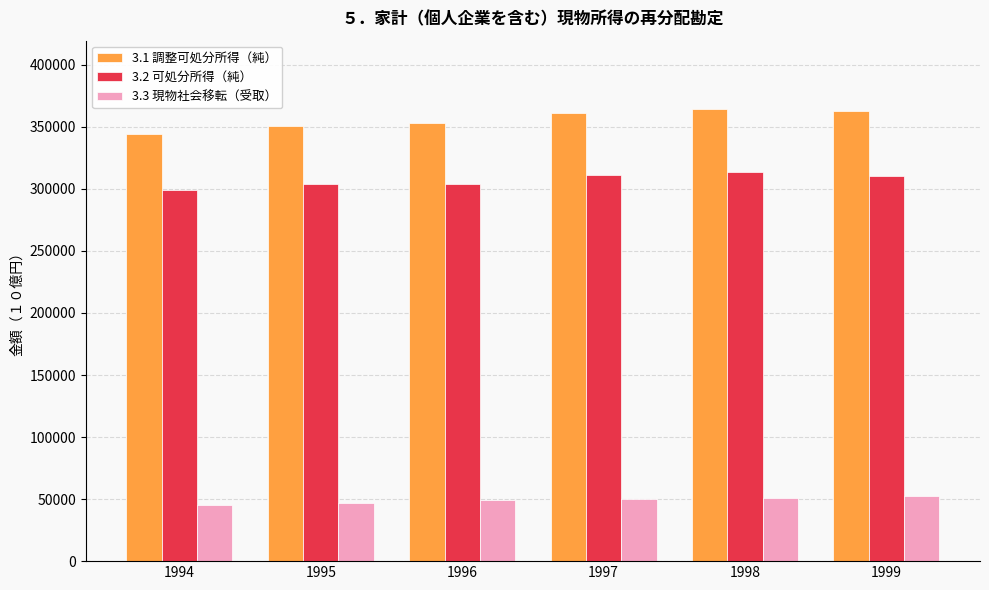

At which label does 3.1 調整可処分所得（純） reach its minimum?

1994